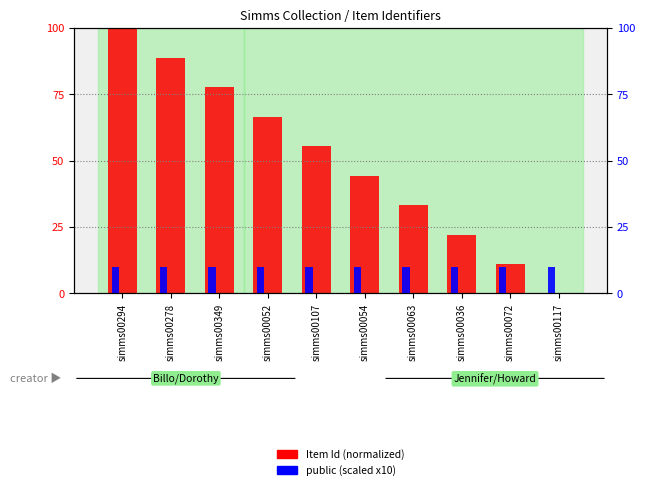

What is the label of the 1st bar from the right?

simms00117